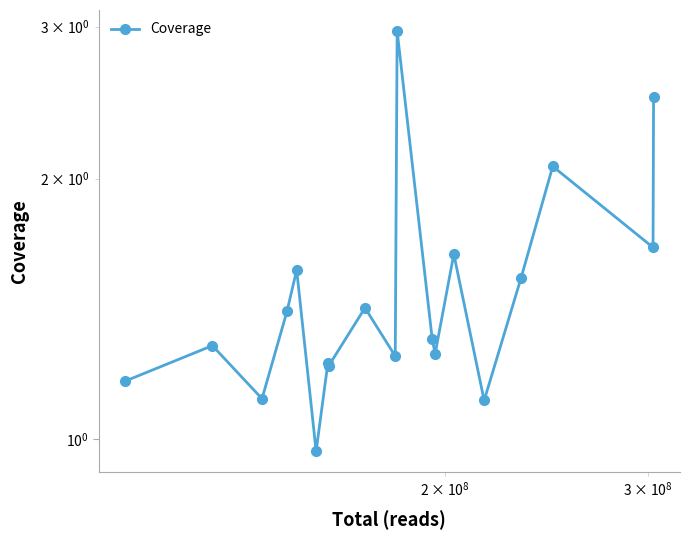

What is the value of the 16th point from the left?

1.5